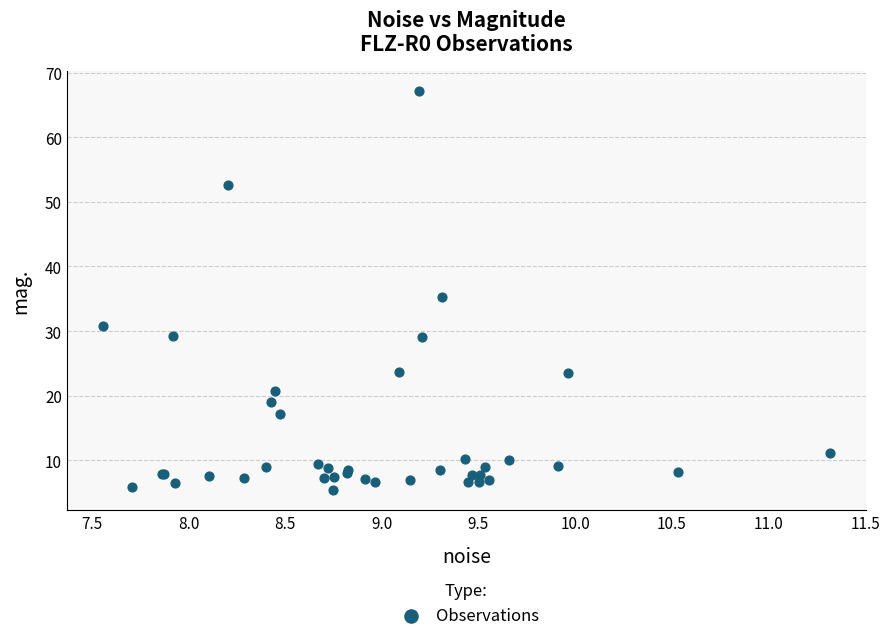

What Y value in the scatter plot is closest to 36?

35.3